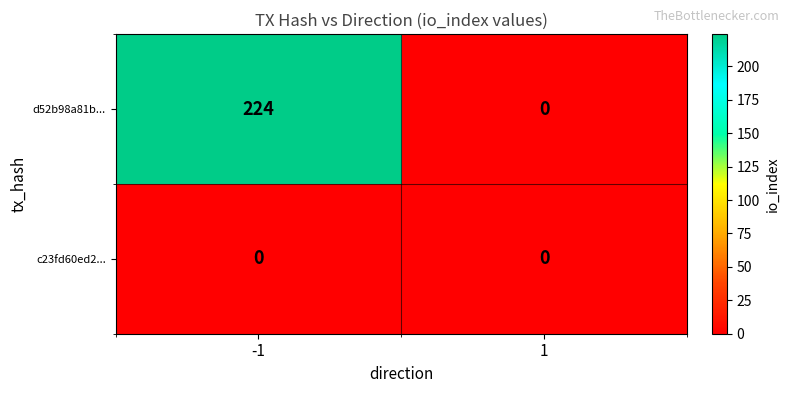

What is the spread (max minus min) of values at -1?

224